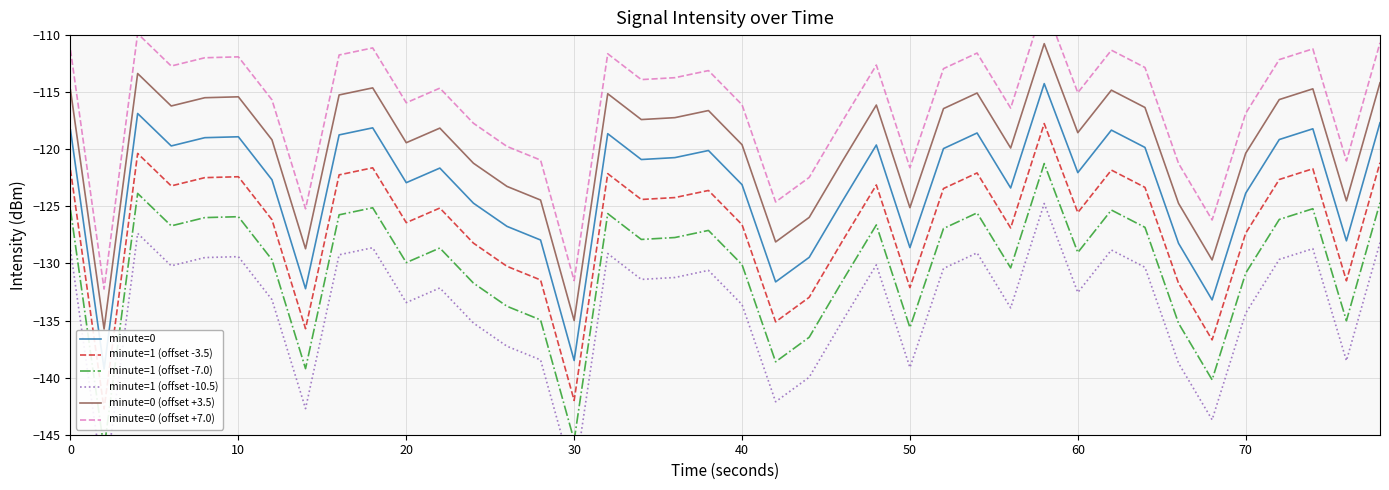

The value of minute=0 (offset +3.5) at 10 is -195.3. True or false?

False